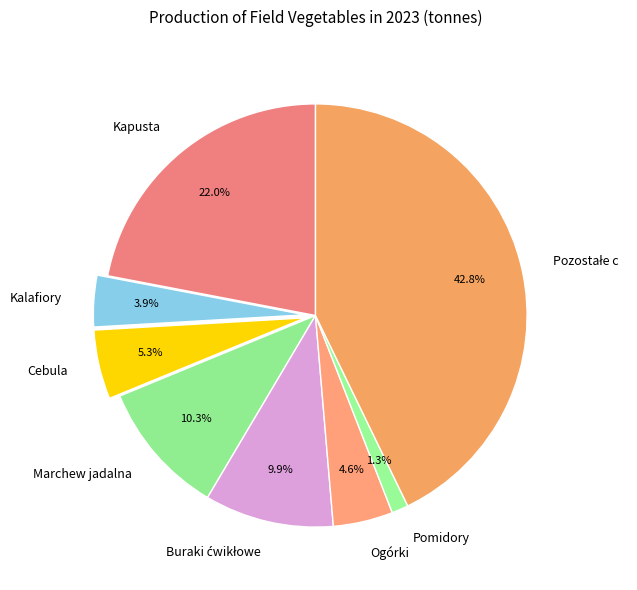

Between Kalafiory and Kapusta, which is larger?

Kapusta